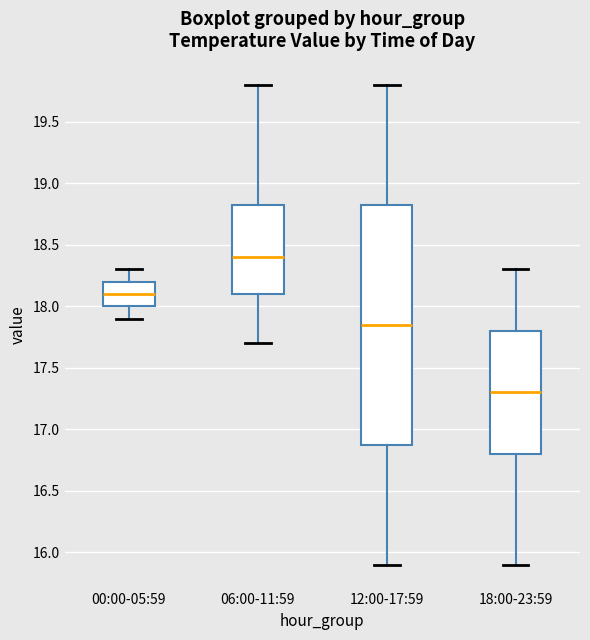

Which box has the lowest median line?

18:00-23:59